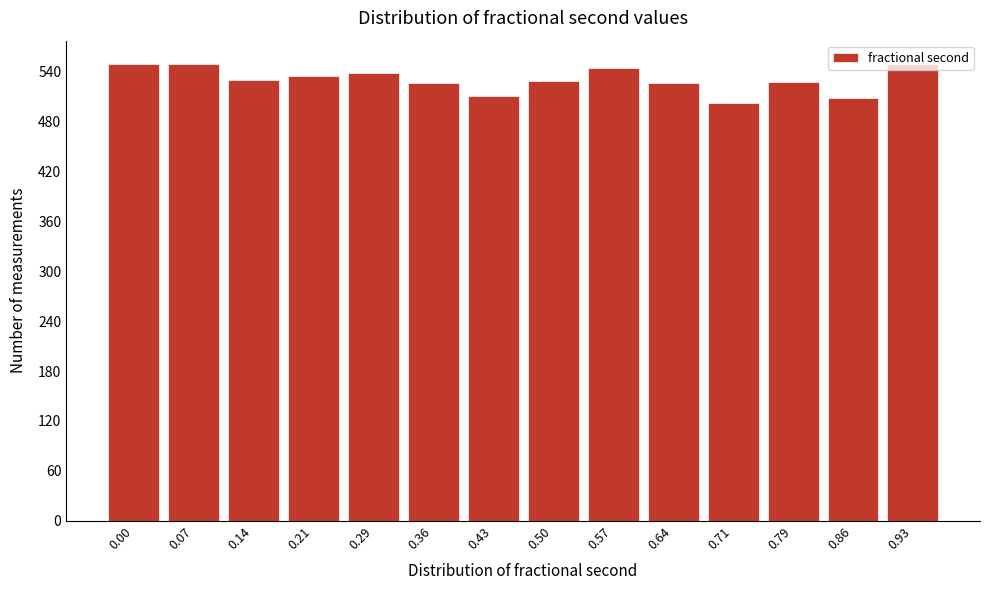

What is the value of the 1st bar from the left?

549